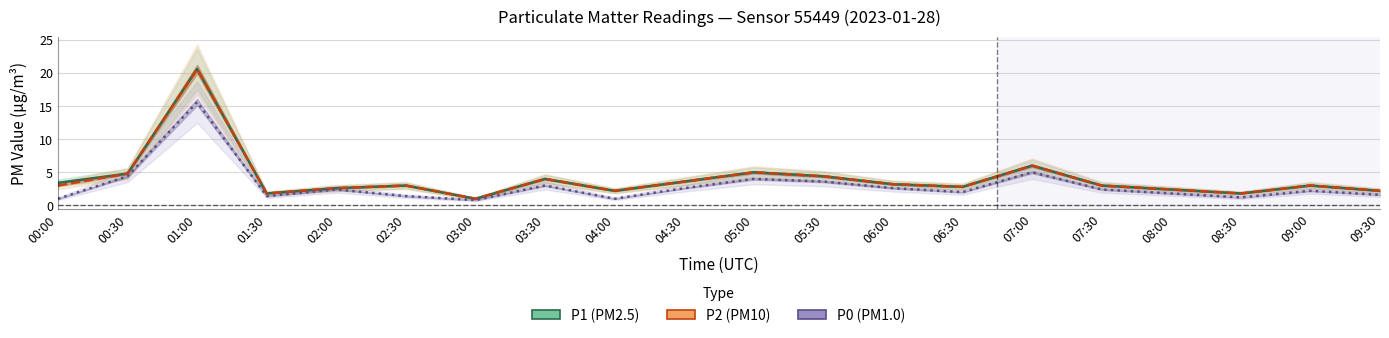

Rank the series at 07:30 from highest to lowest value.

P1 (PM2.5), P2 (PM10), P0 (PM1.0)